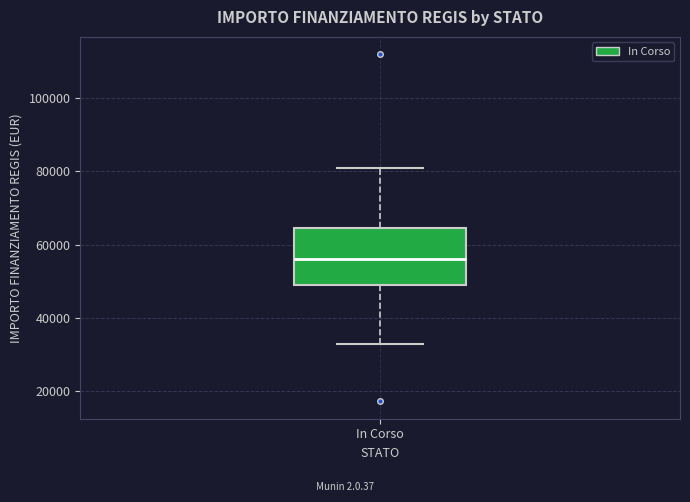

Where does the lower whisker of the box for In Corso end on the y-axis? The values are not printed on the chart, so give them approximately, as read against the axis.

32000